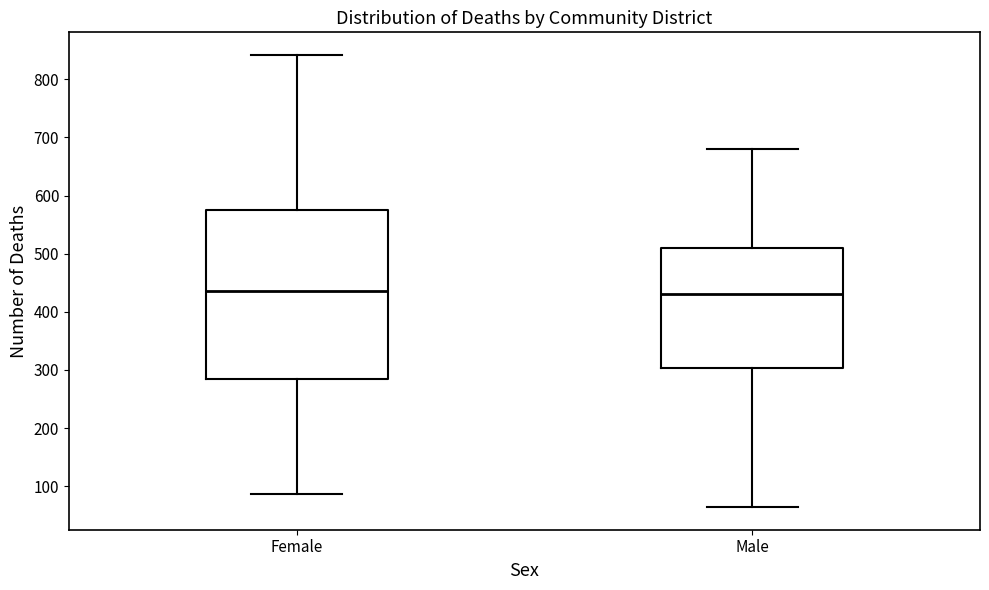

Where does the median line of the box for Male sit on the y-axis? The values are not printed on the chart, so give them approximately, as read against the axis.

430